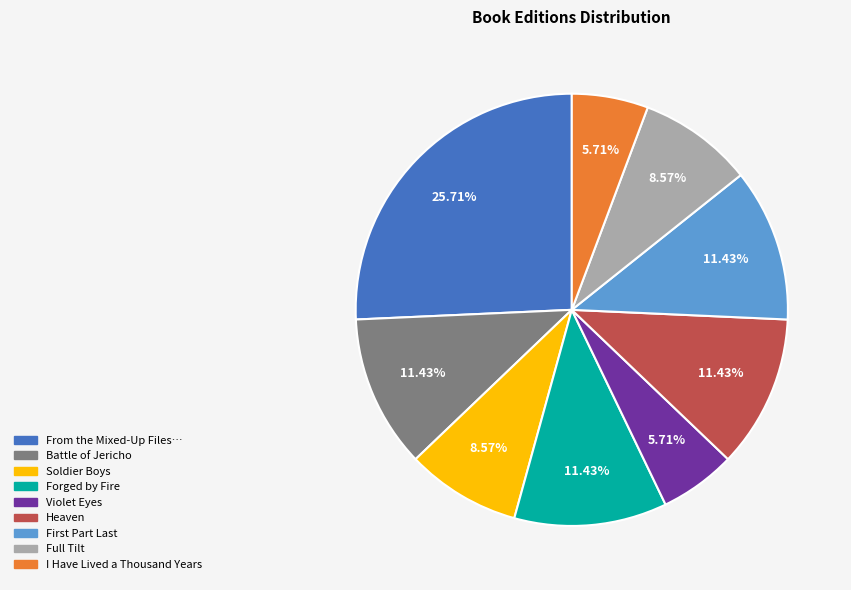

Is there a majority slice in this chart?

No